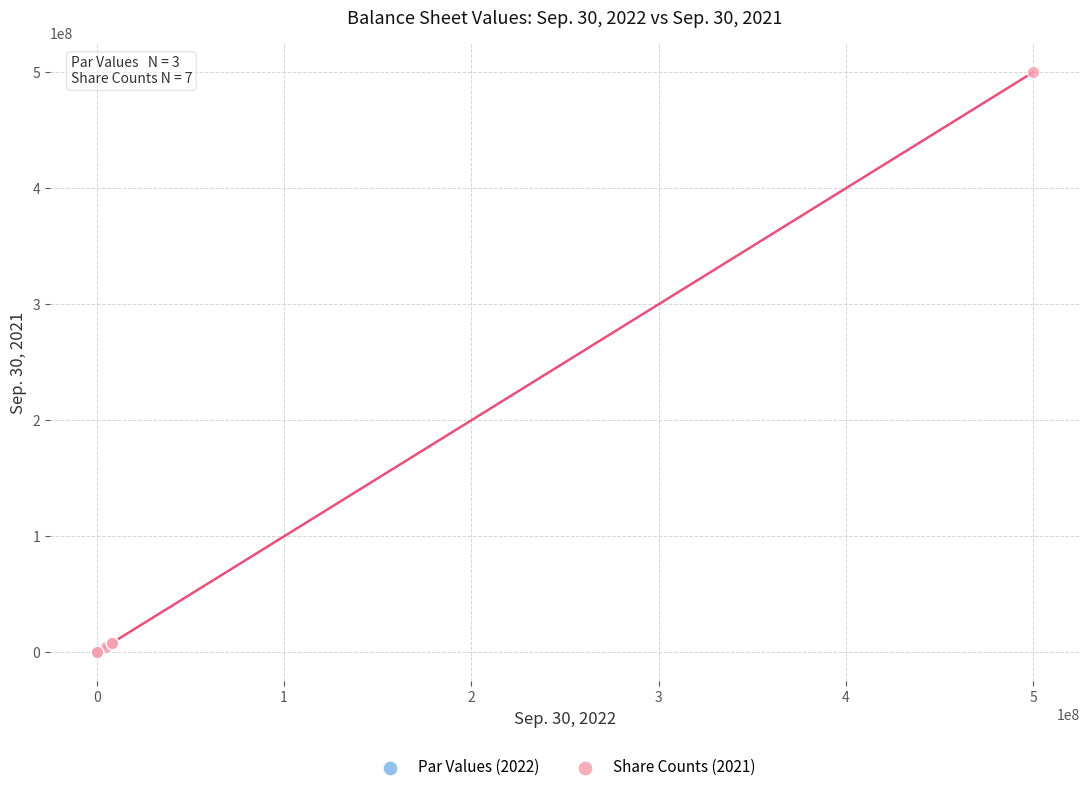

Which series reaches the maximum Y coordinate?

Share Counts (2021)